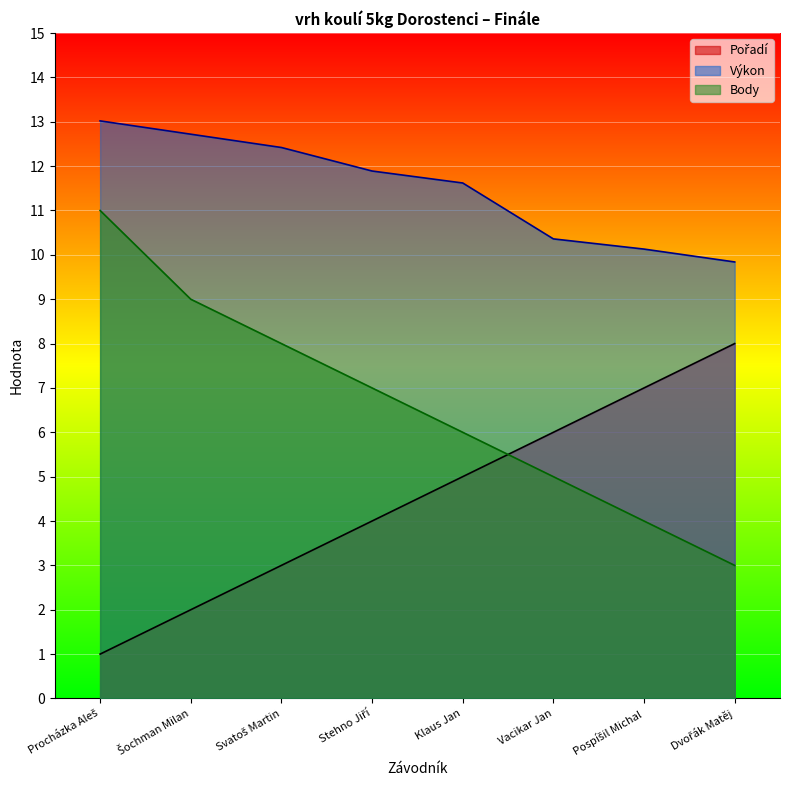

Between Svatoš Martin and Procházka Aleš, which is larger?

Svatoš Martin